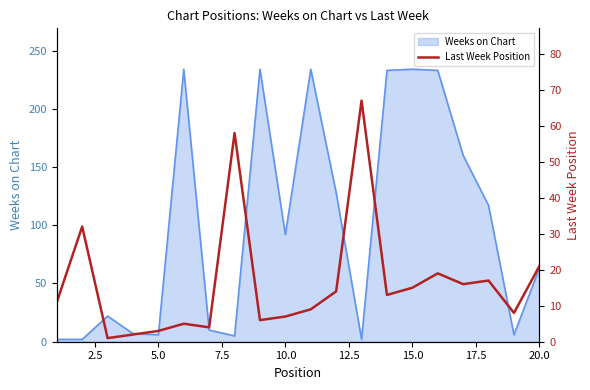

How many values are below 13?

10